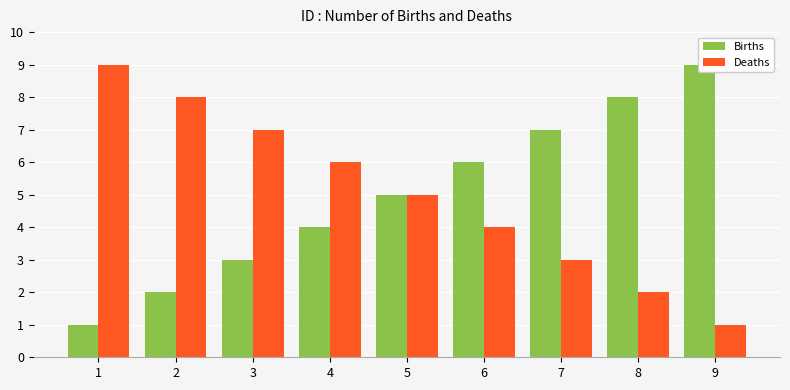

What are all the series names shown in the legend?

Births, Deaths